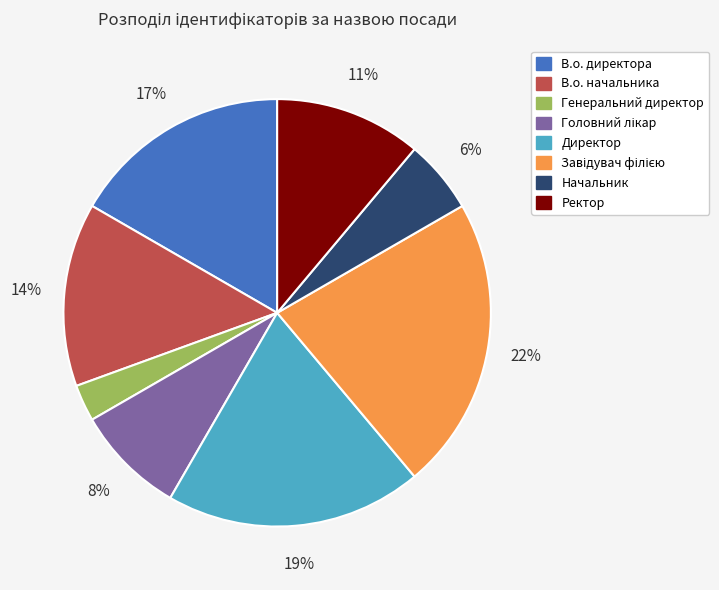

Between Ректор and Начальник, which is larger?

Ректор